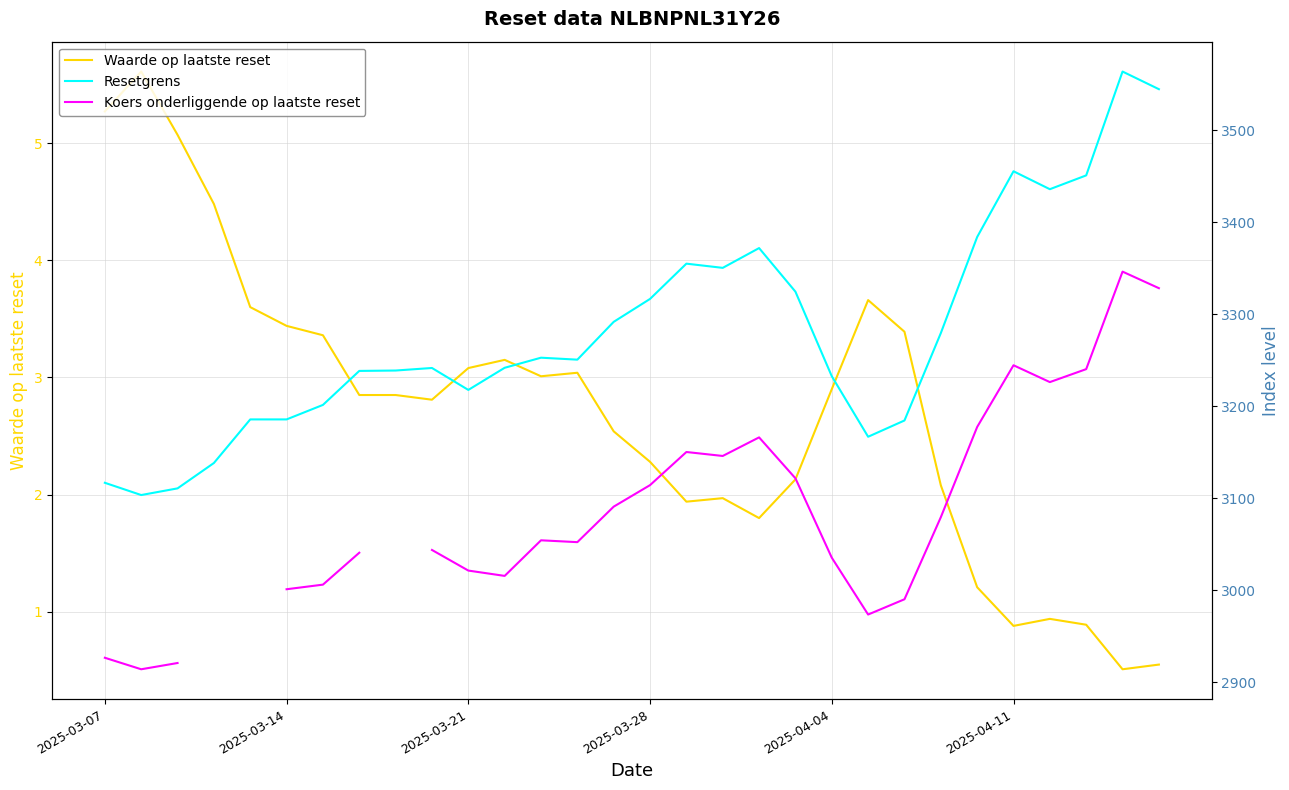

At 16, list the series in order from smallest to largest.

Waarde op laatste reset, Koers onderliggende op laatste reset, Resetgrens